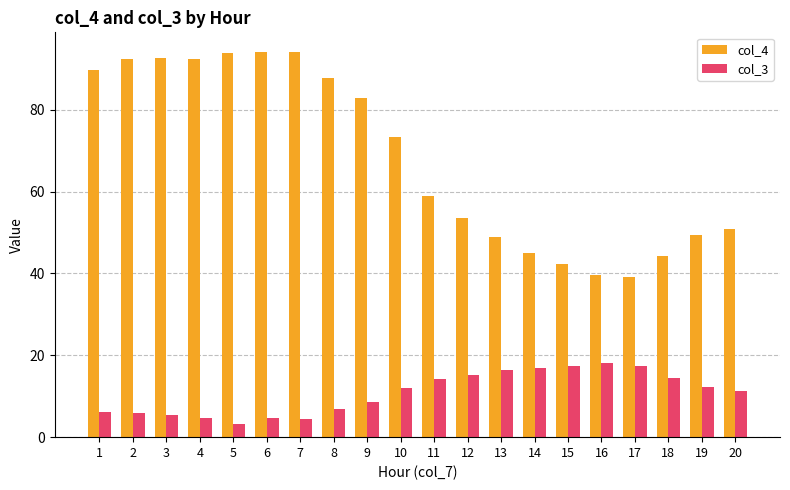

What is the sum of the col_4 values at 5 and 13?

142.6